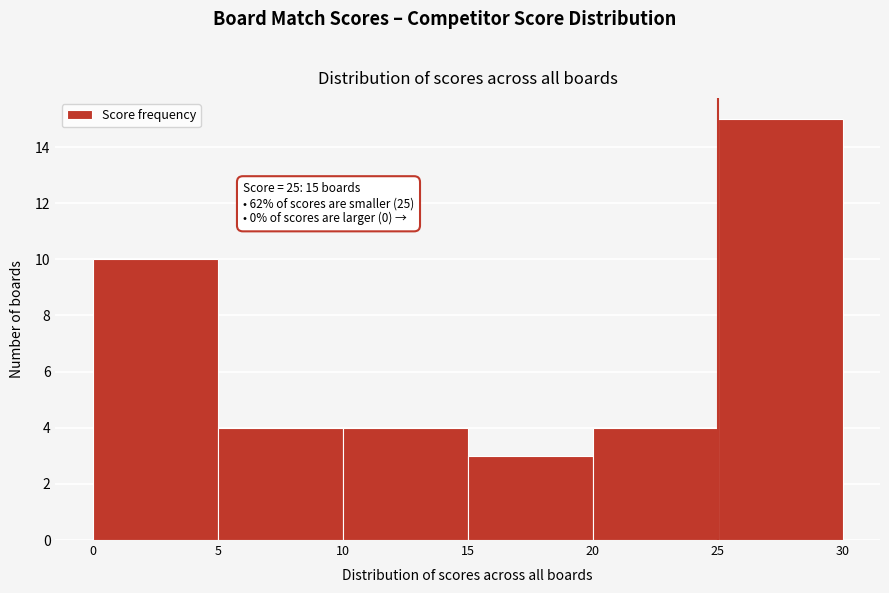

Over which range of the x-axis is the bar tallest?

25 to 30